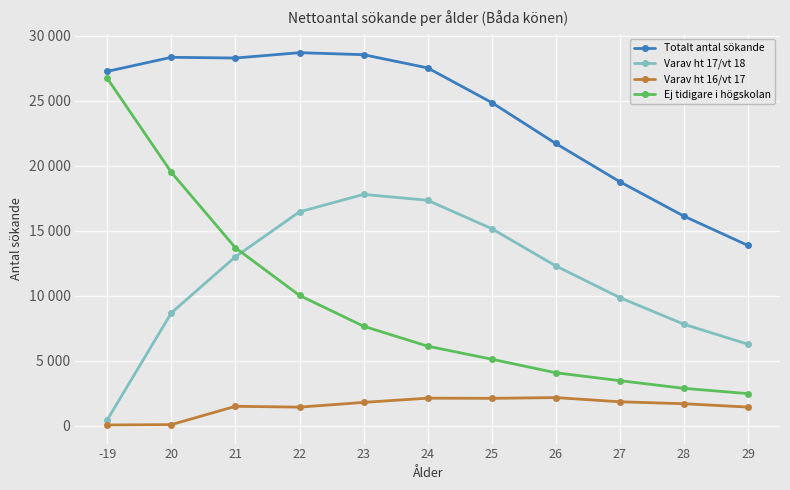

In Totalt antal sökande, how many points are lower than both neighbors (excluding endpoints)?

1